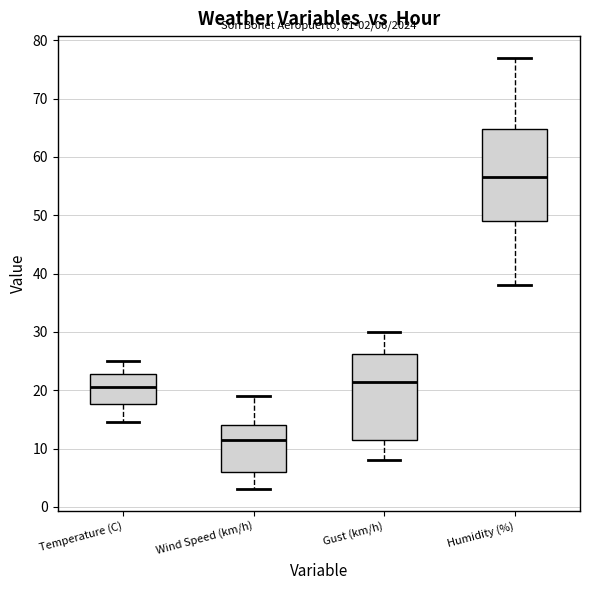

Comparing the boxes themselves (not the whiskers), which one is the tallest?

Humidity (%)